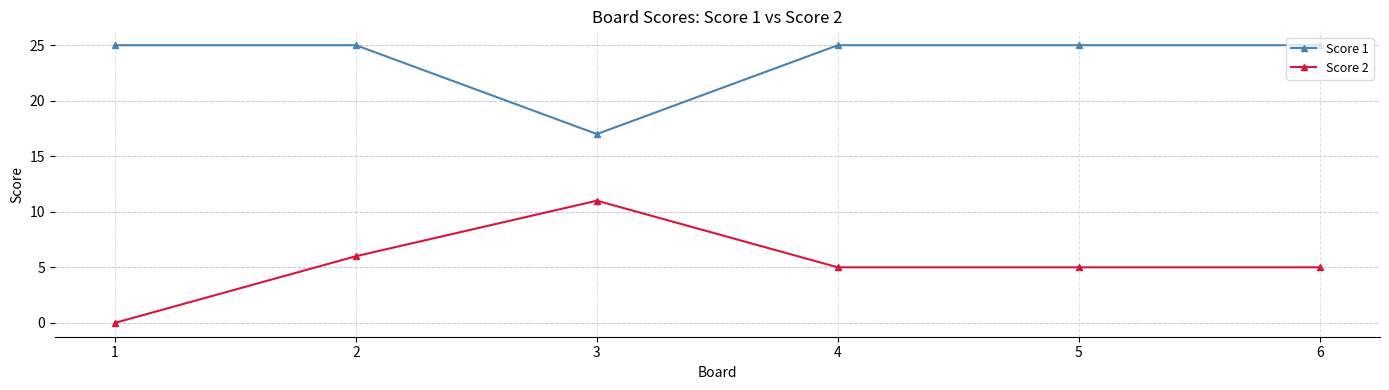

At which category is the sum across all series the highest?

2